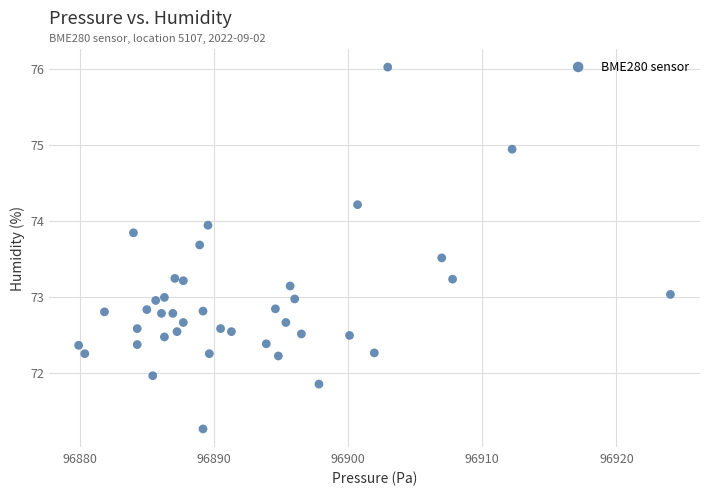

What is the range of Y values (max minus min)?

4.8